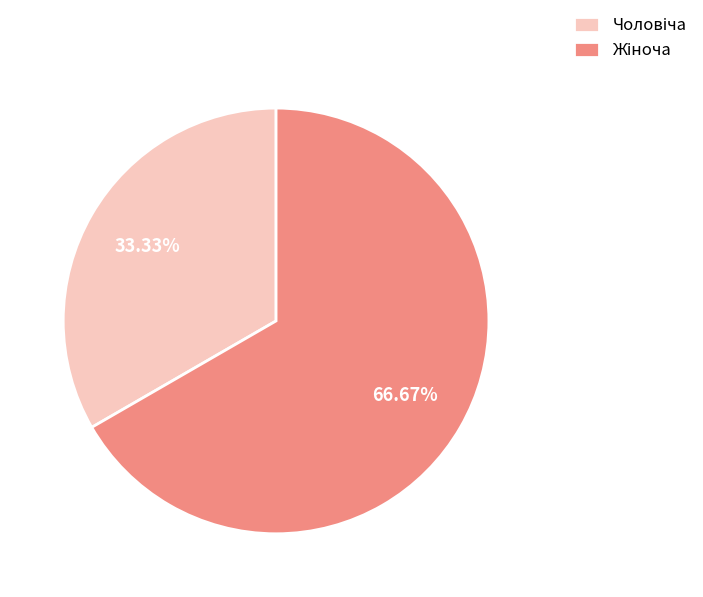

Combined, do Жіноча and Чоловіча account for over 50%?

Yes